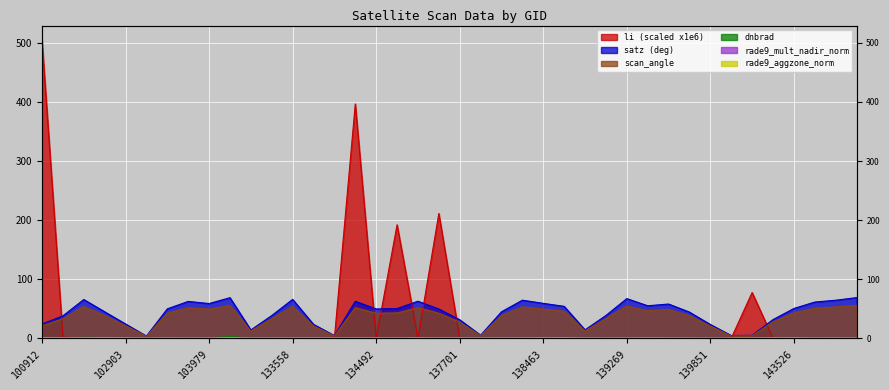

Which label corresponds to the smallest value in the chart?

144529